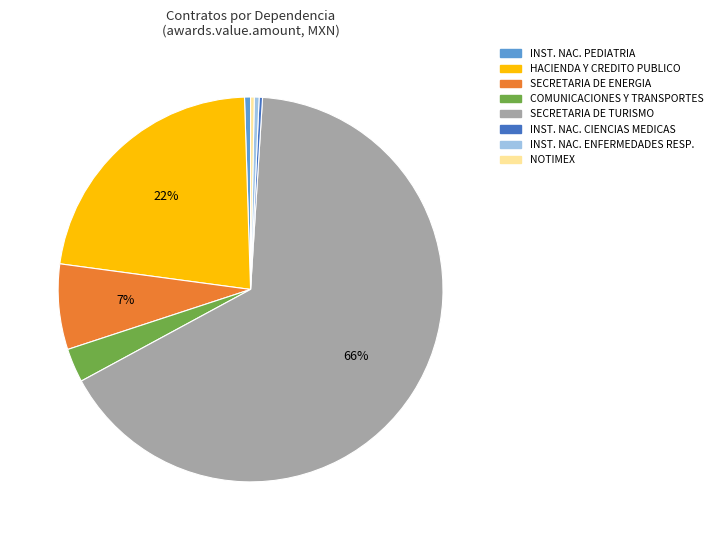

Between SECRETARIA DE ENERGIA and HACIENDA Y CREDITO PUBLICO, which is larger?

HACIENDA Y CREDITO PUBLICO